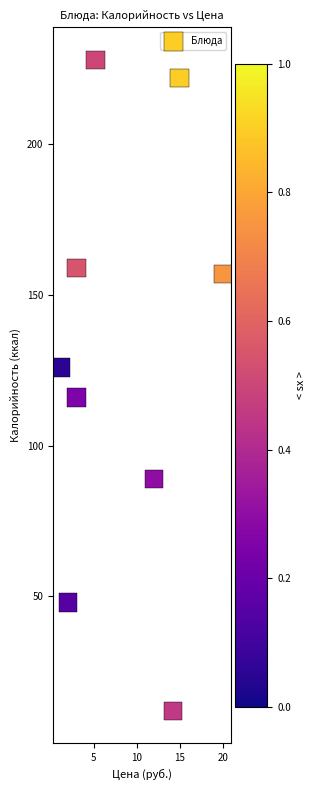

What is the range of Y values (max minus min)?

216